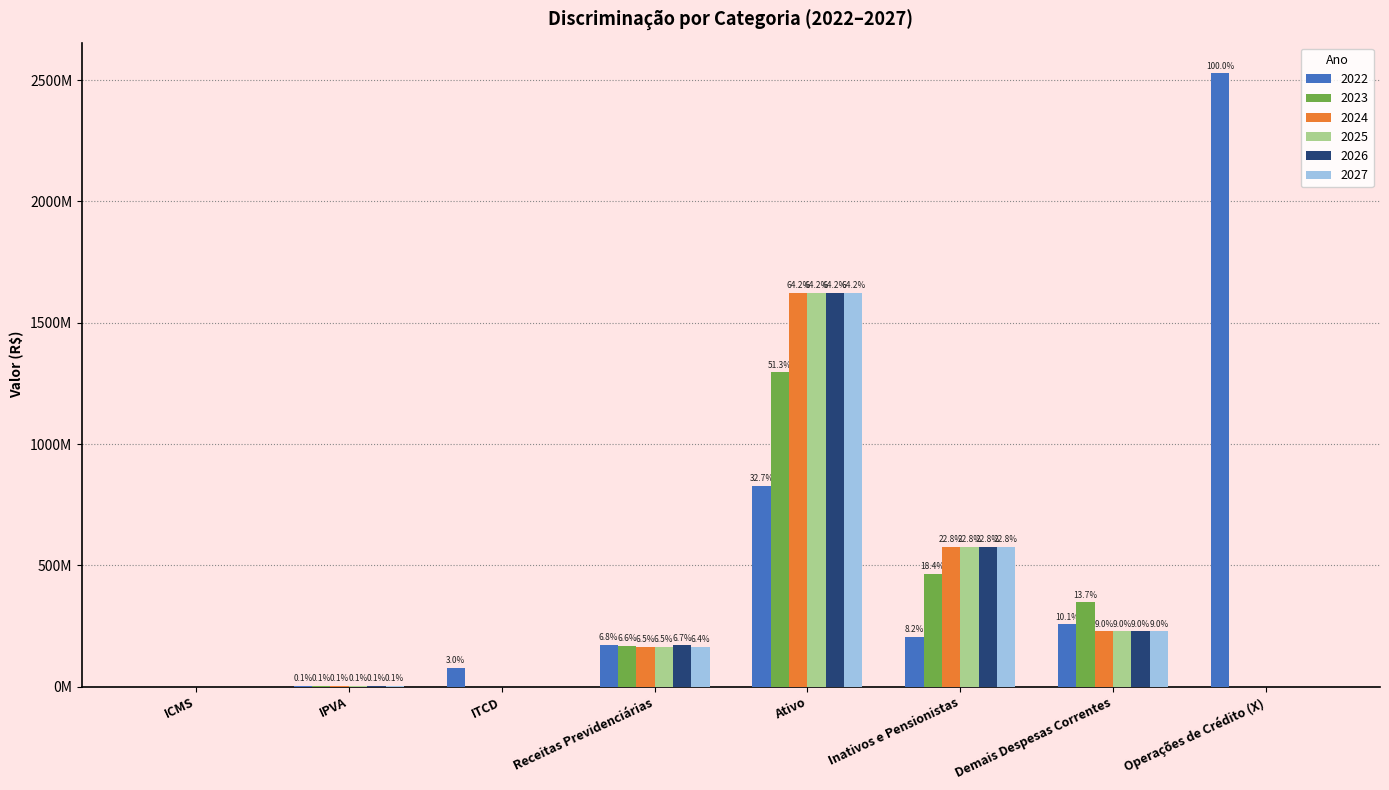

Are the bars grouped side by side (vs. stacked)?

Yes